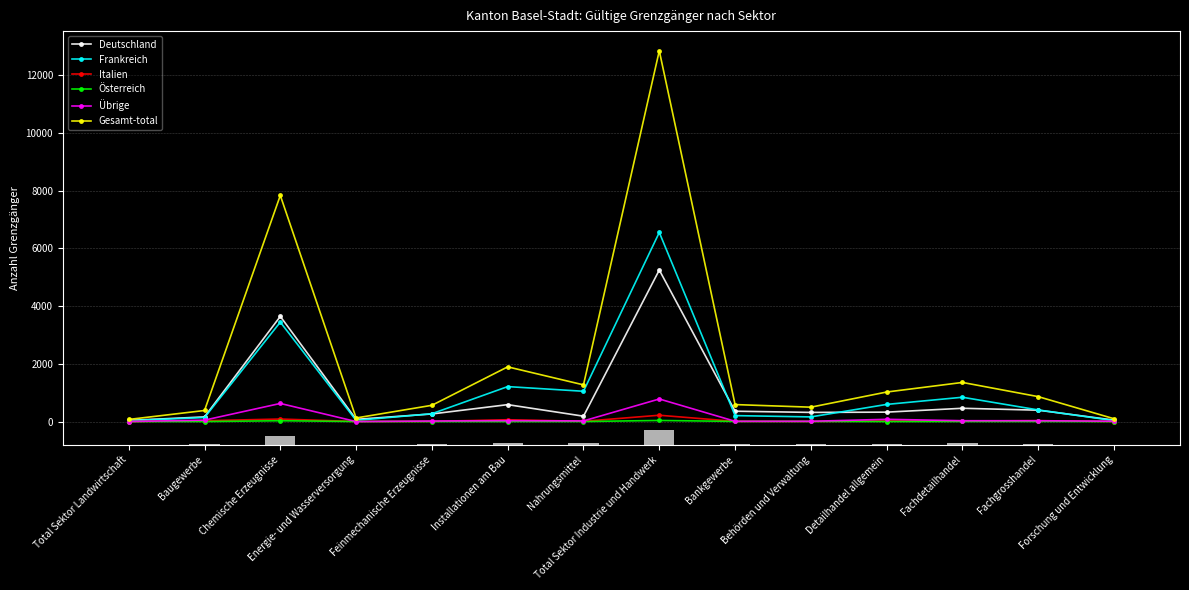

Between Installationen am Bau and Nahrungsmittel, which series saw the biggest shift?

Gesamt-total